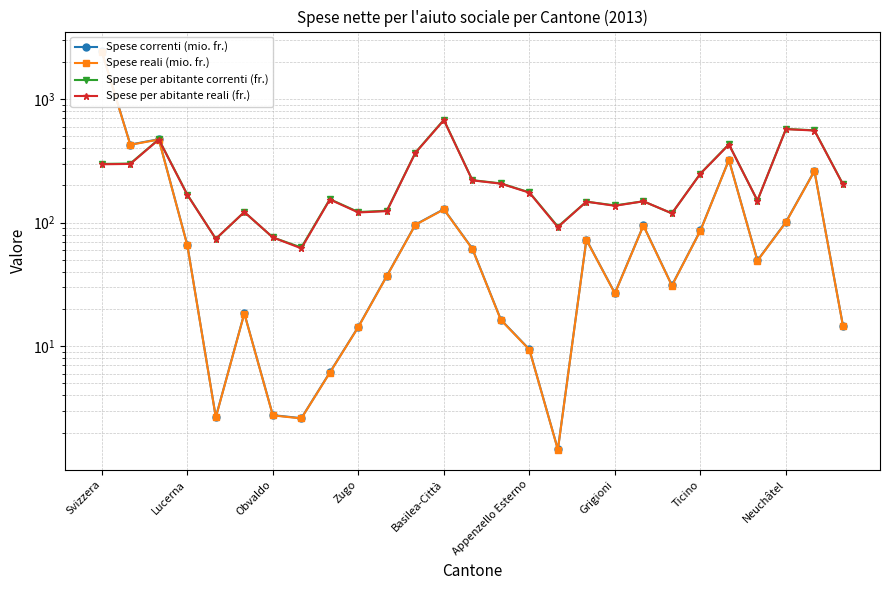

How many categories are shown in the chart?

27